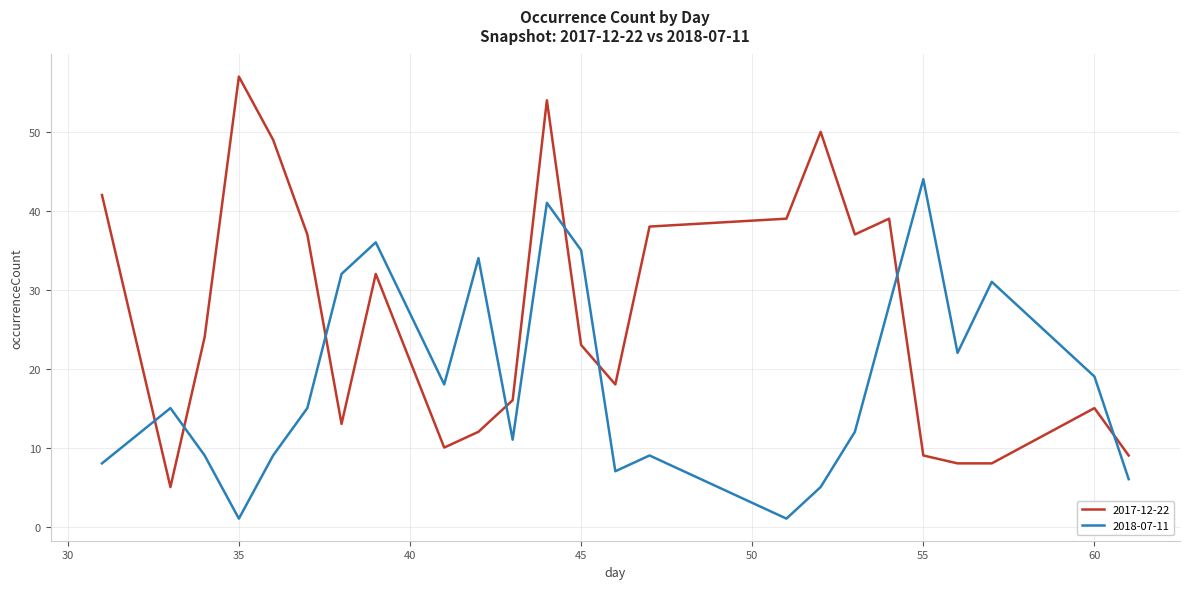

After their last crossing, which series has the higher values: 2017-12-22 or 2018-07-11?

2017-12-22